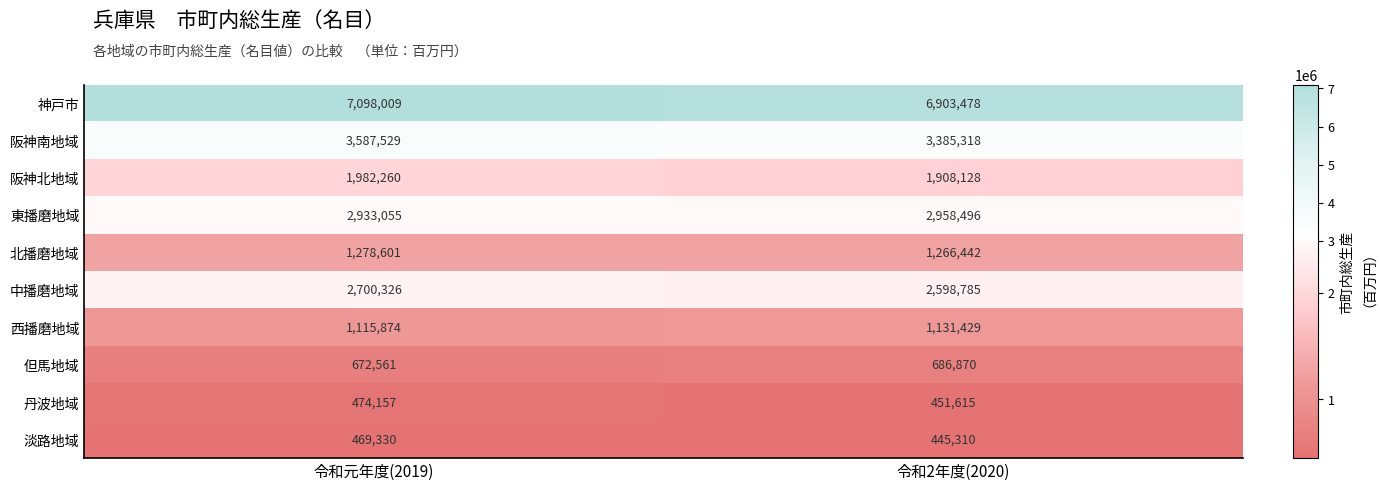

At which category is the sum across all series the highest?

令和元年度(2019)